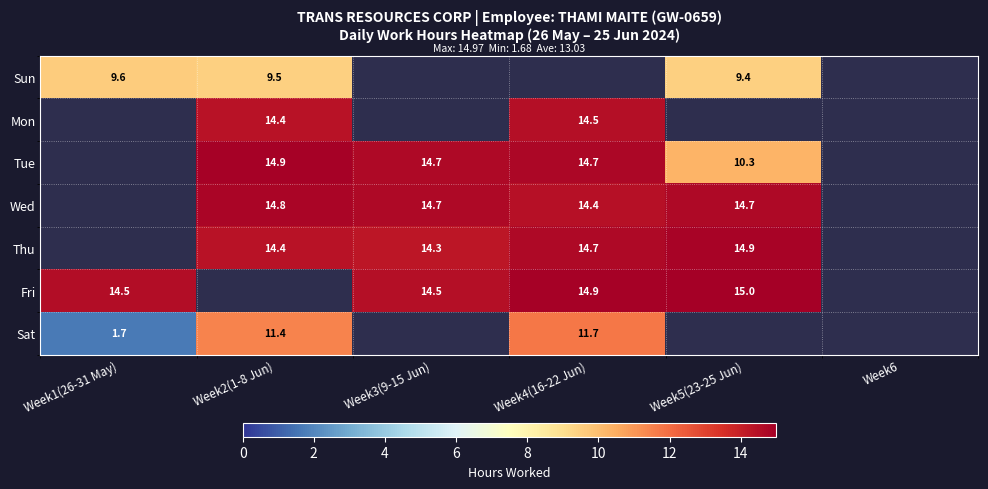

Is it true that Fri equals 14.5 at Week1(26-31 May)?

True